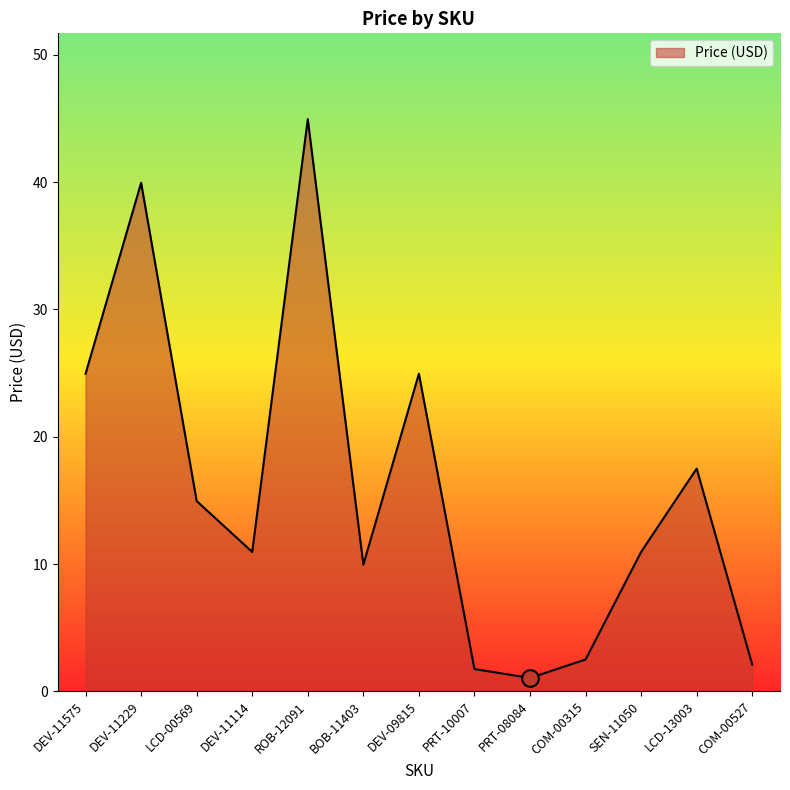

Is it true that the value at PRT-08084 is 1.1?

True